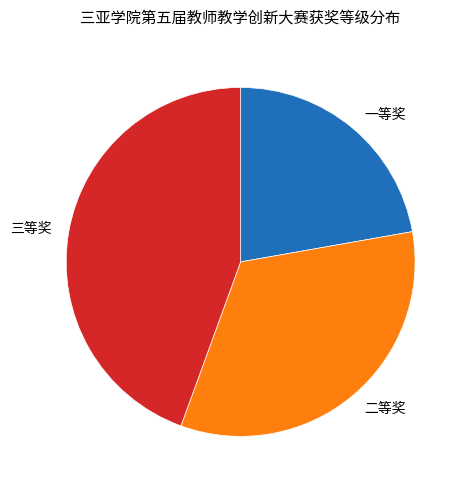

Approximately how many times larger is the value at 三等奖 compared to 二等奖?

1.3